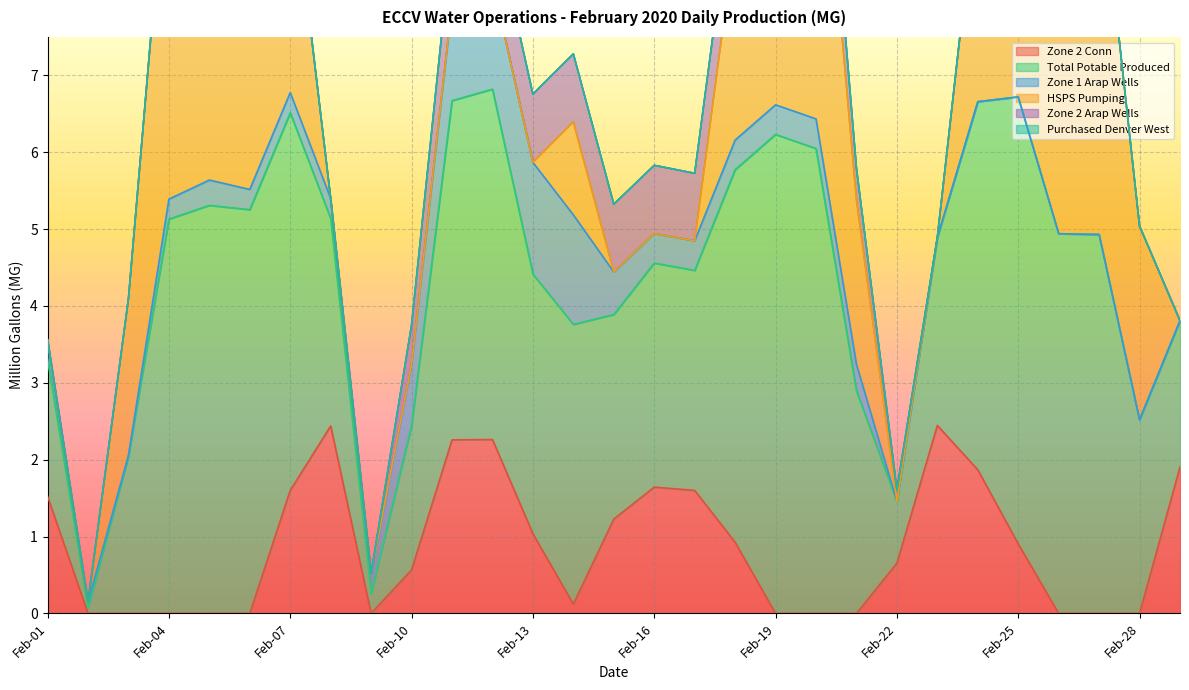

Where is HSPS Pumping nearest to the value 2?

Feb-03